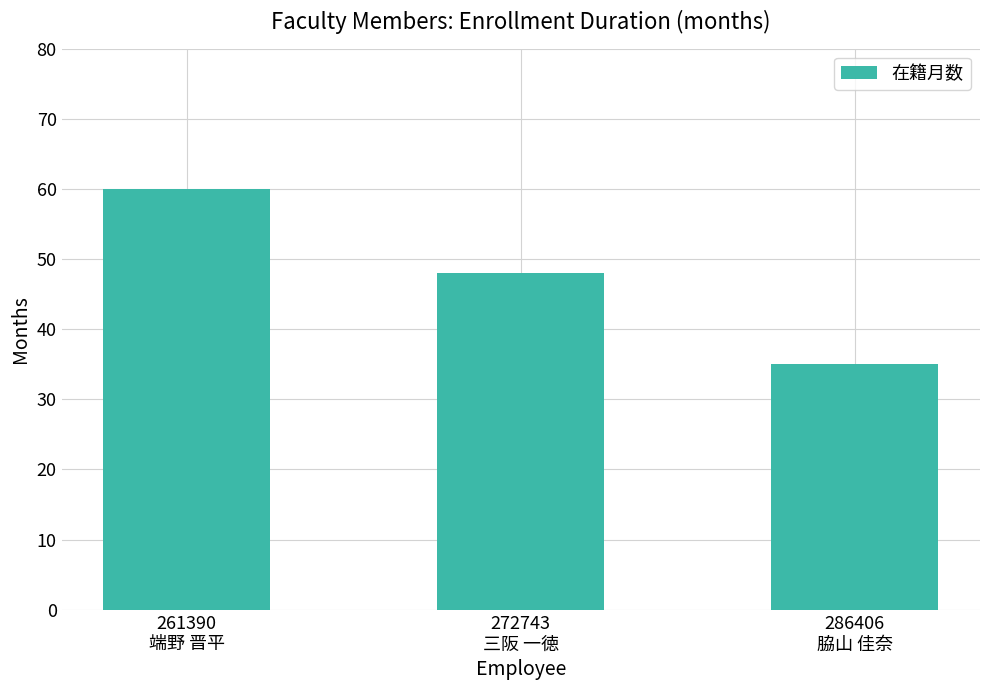

What is the minimum value shown in the chart?

35